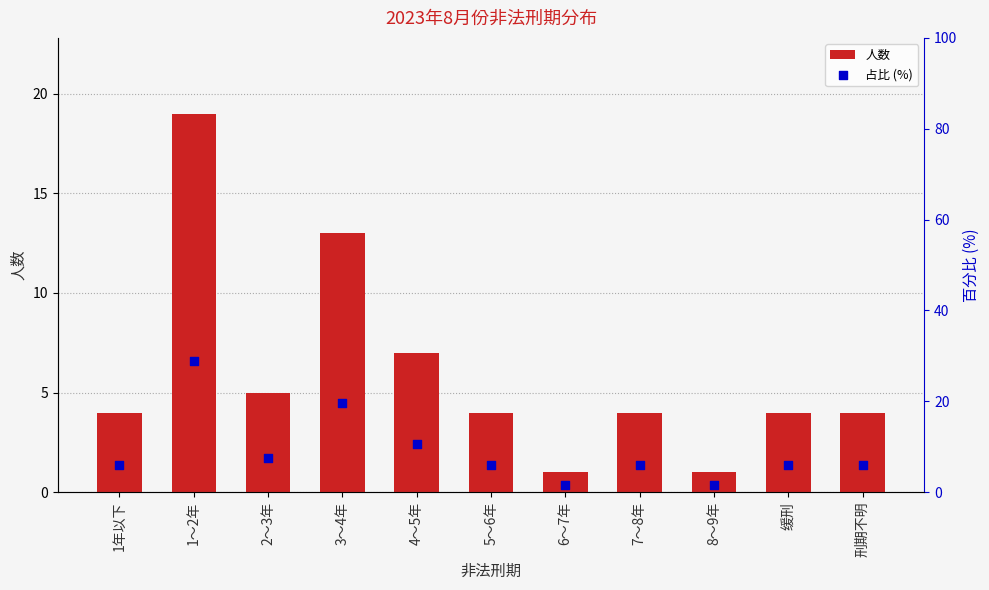

What is the total value across all series at 3～4年?

32.7